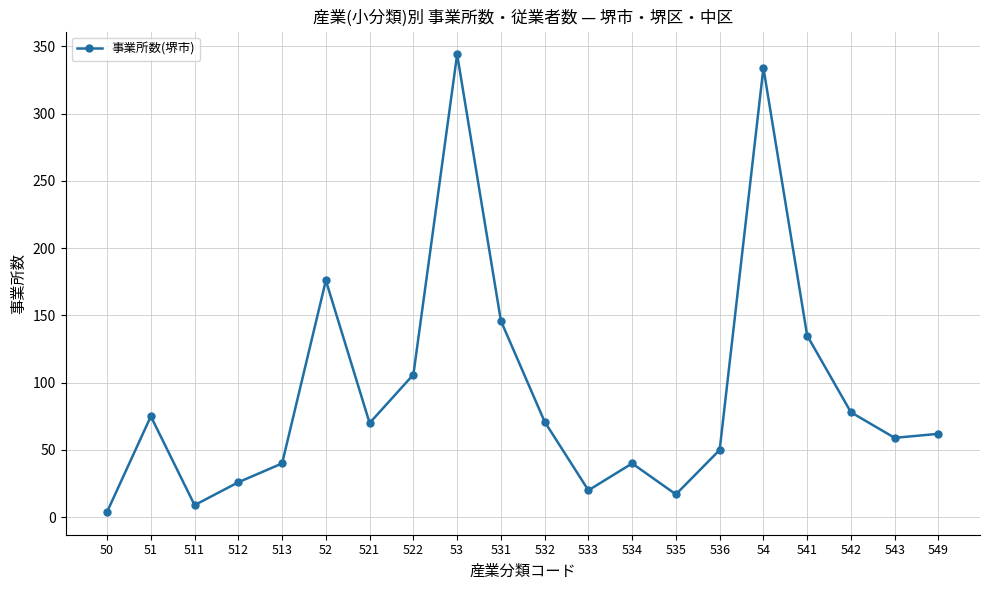

What is the maximum value shown in the chart?

344